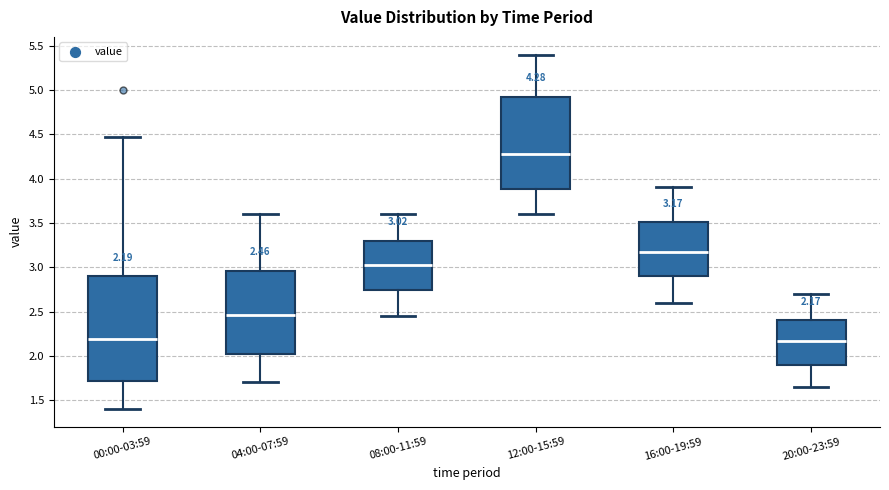

Which box is the tallest, from its lower edge to its upper edge?

00:00-03:59